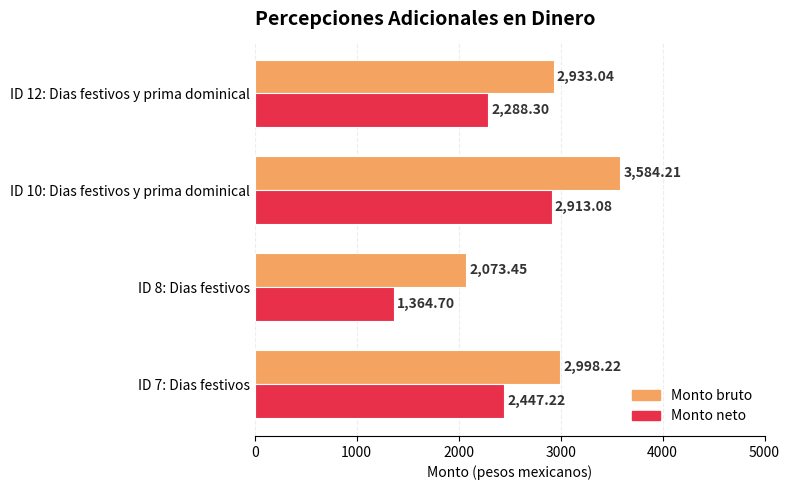

How many distinct data groups are displayed?

2